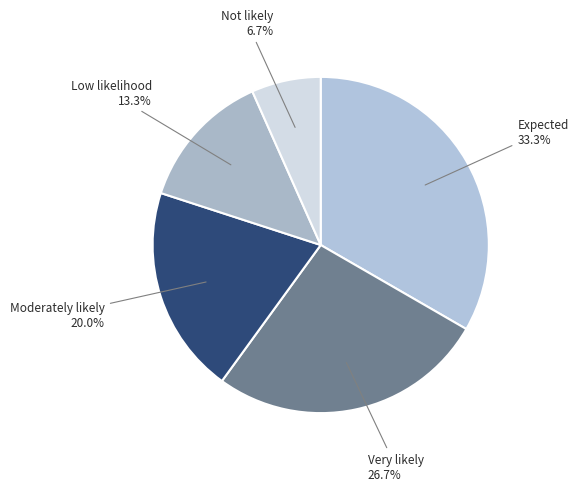

To the nearest percent, what percentage of the pie is Expected?

33%